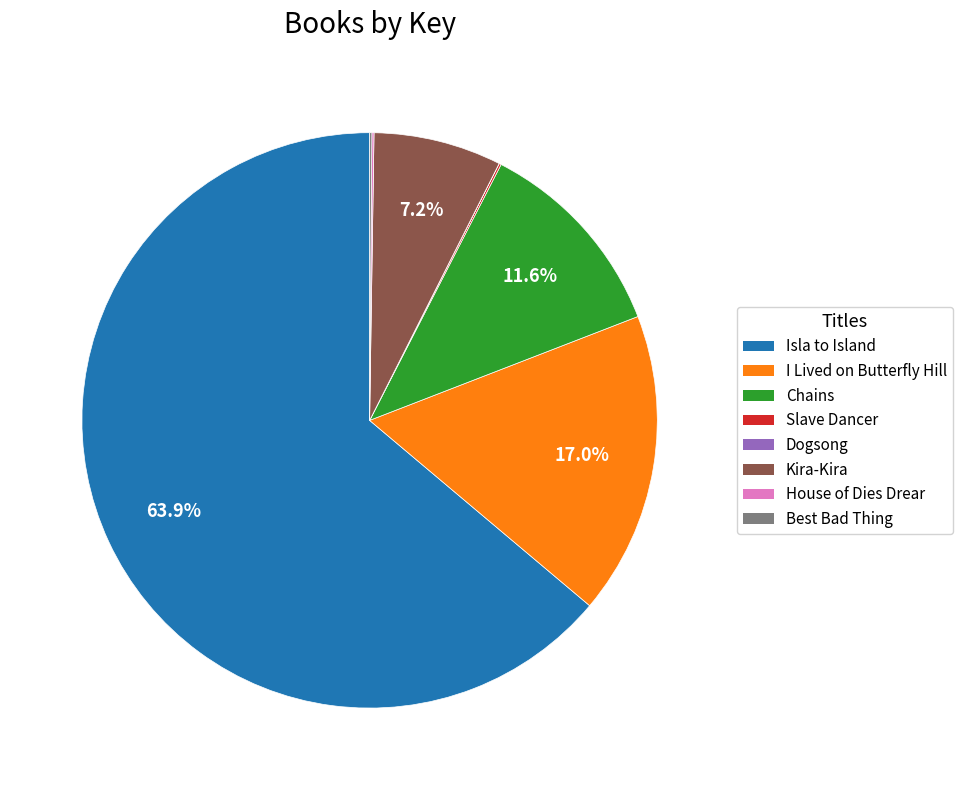

Which slice is the largest?

Isla to Island